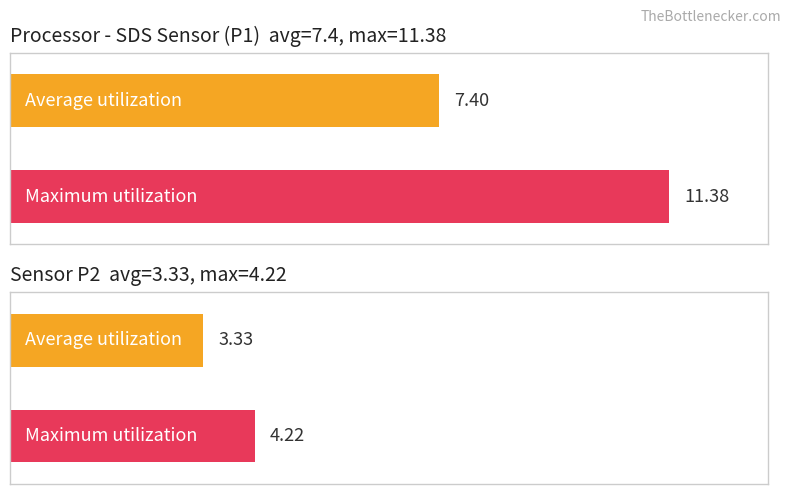

How many bars are there in total?

4